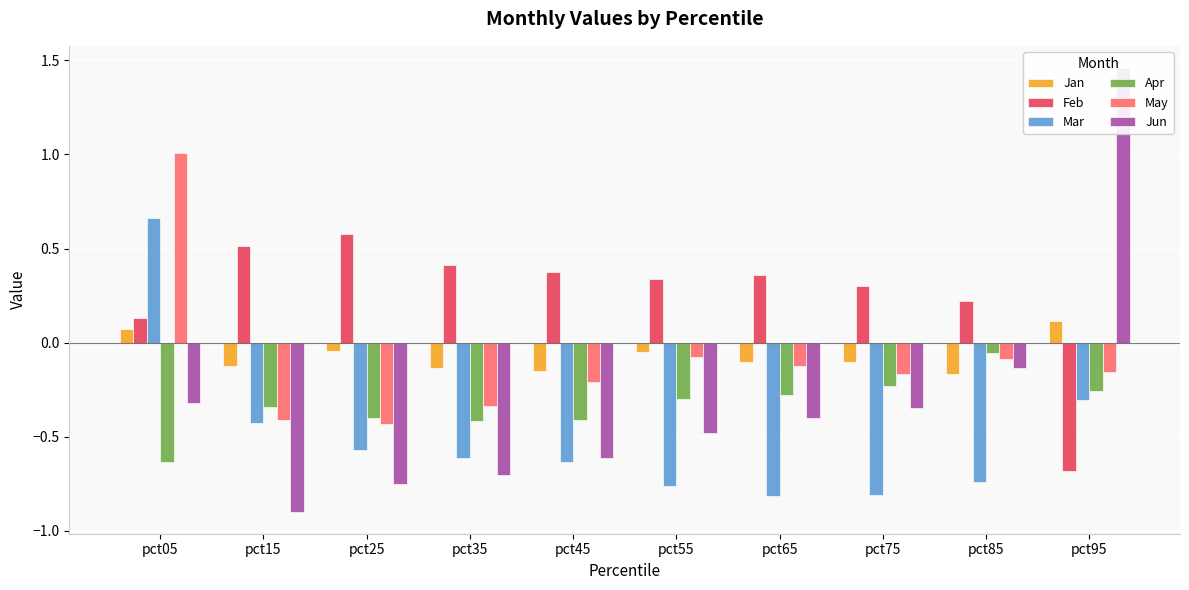

What is the total value across all series at pct35?

-1.8